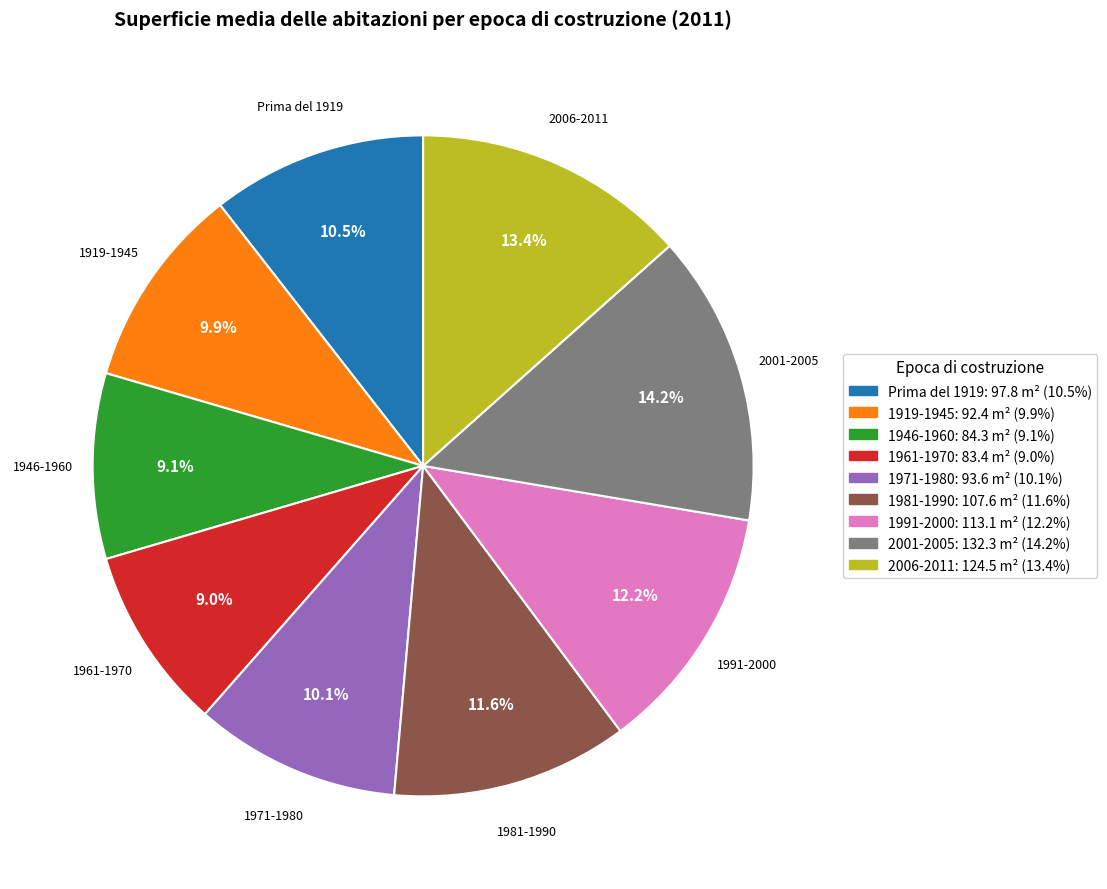

Is there any slice that represents more than half of the pie?

No